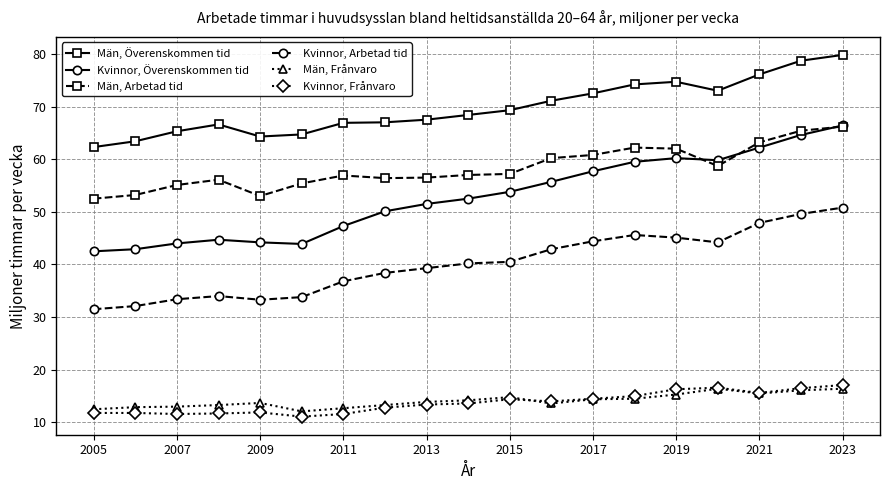

True or false: Kvinnor, Arbetad tid and Män, Överenskommen tid cross at least once.

False